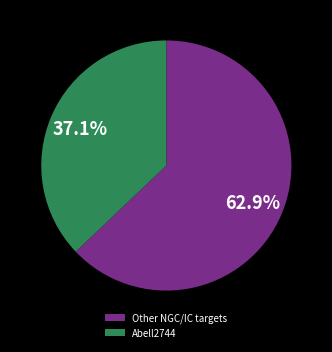

Which category has the biggest portion of the pie?

Other NGC/IC targets